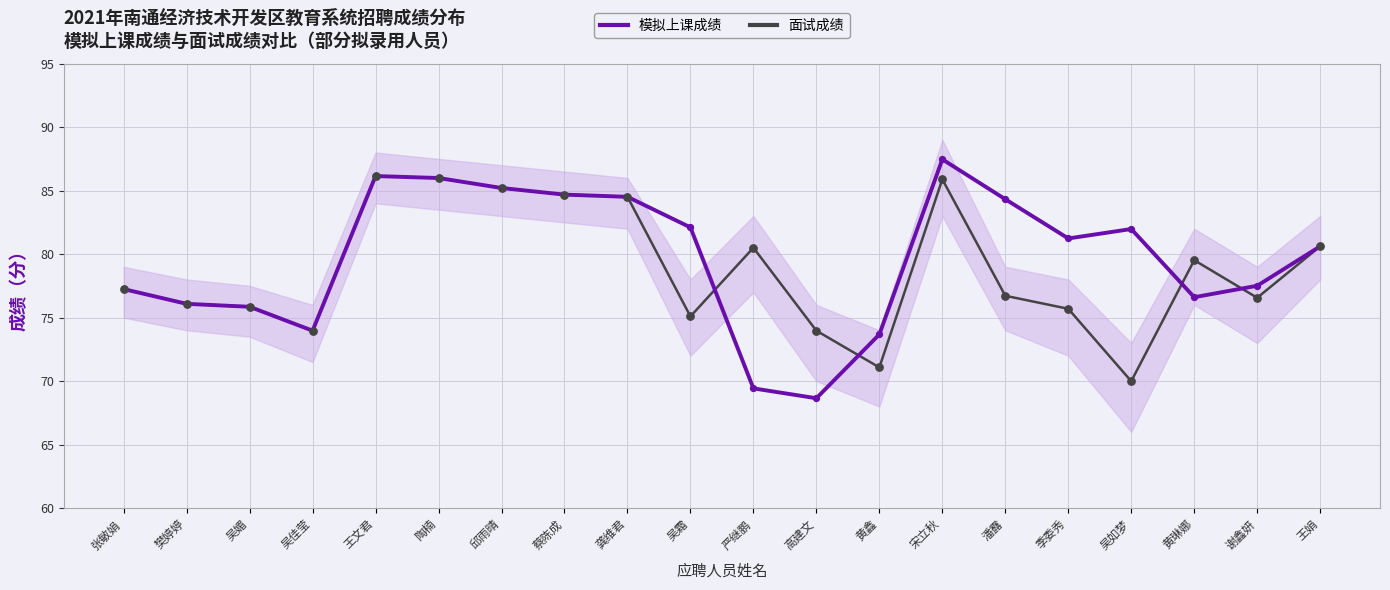

Which series contains the highest Y value?

模拟上课成绩